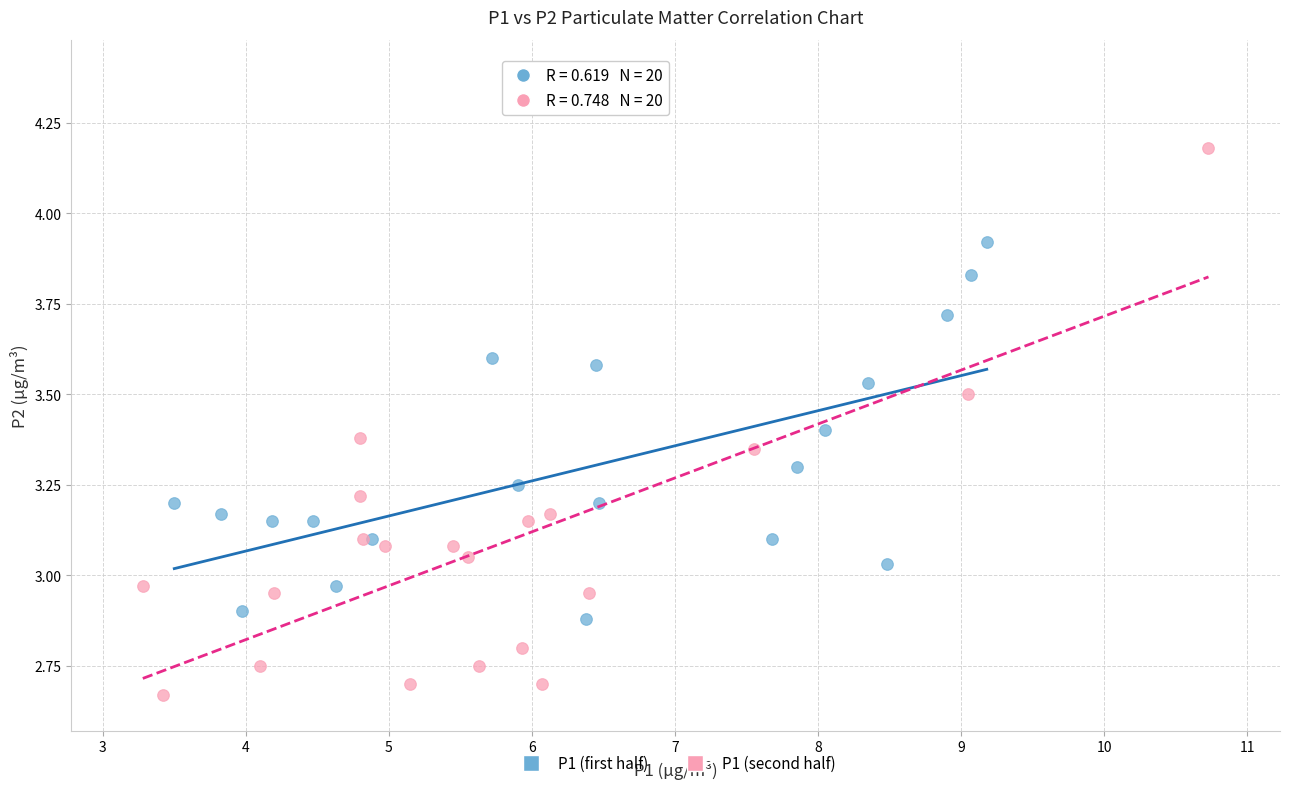

Which series contains the lowest Y value?

P1 (second half)